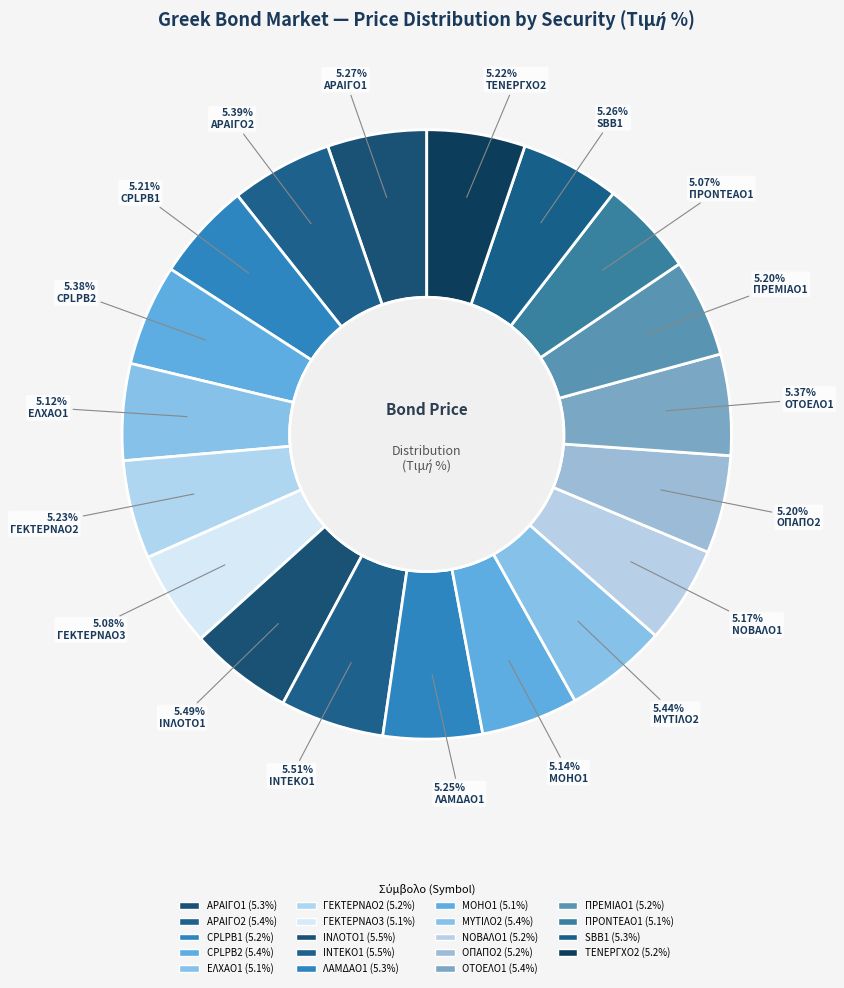

Is there any slice that represents more than half of the pie?

No